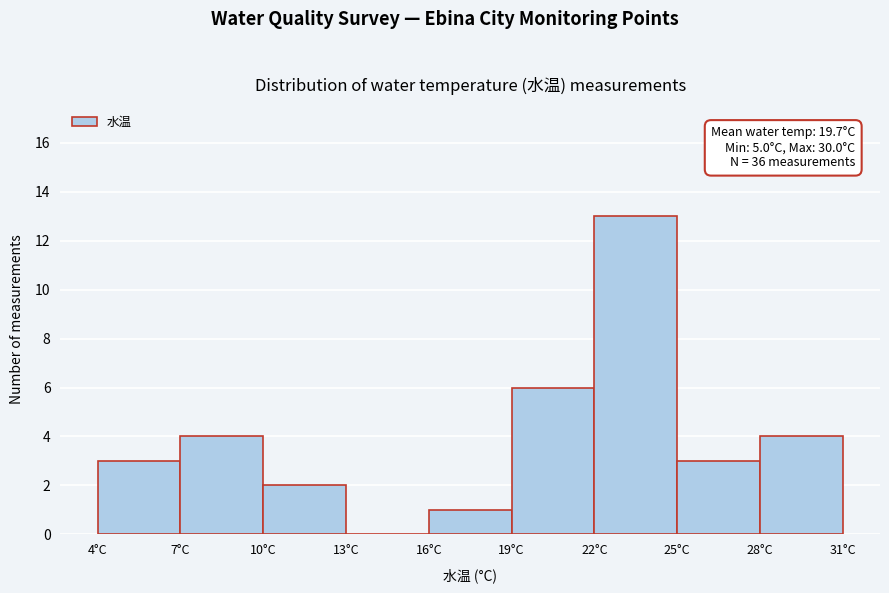

Which range on the x-axis has the tallest bar?

22 to 25